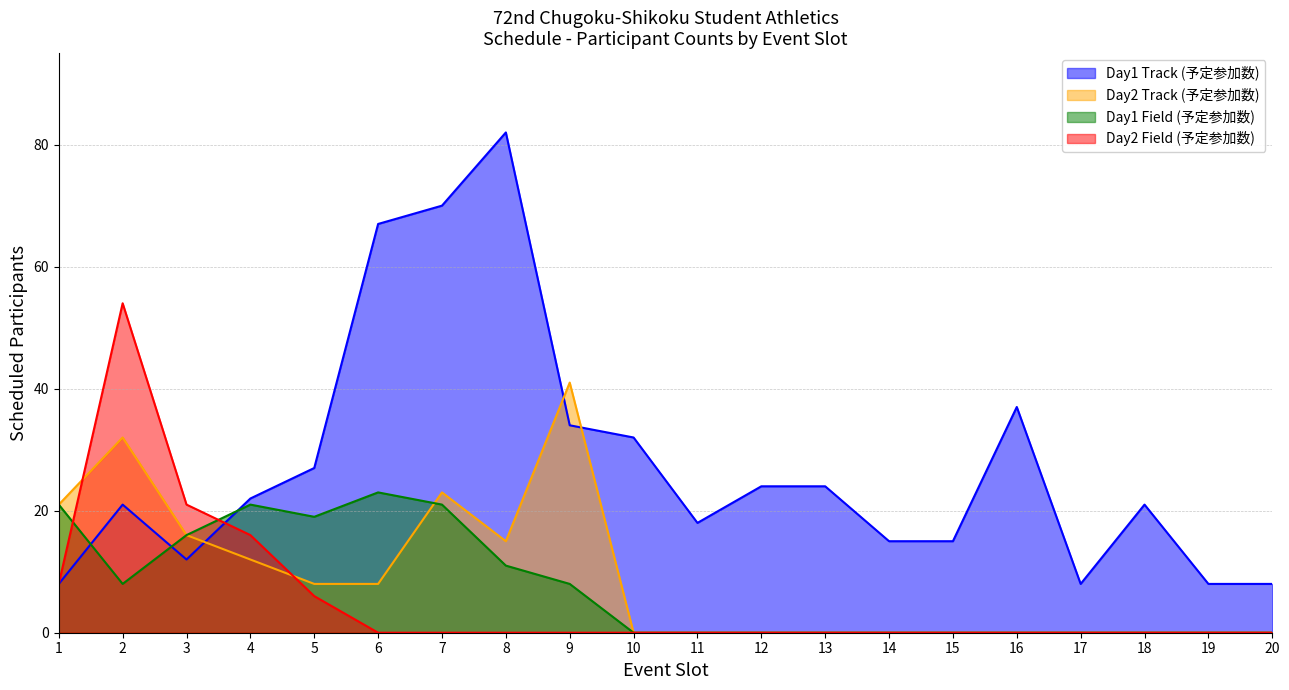

The value of Day2 Track (予定参加数) at 6 is 2. True or false?

False